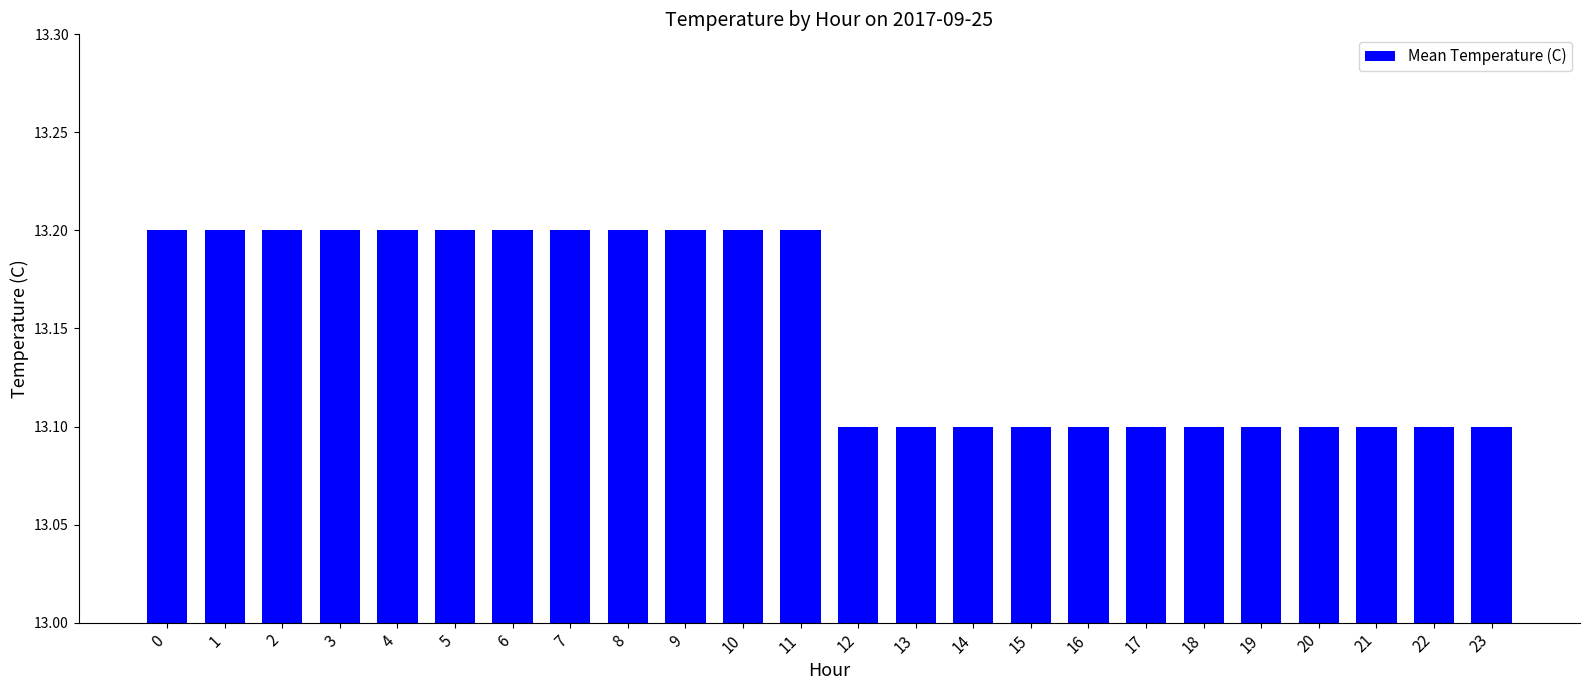

What is the difference between the maximum and minimum values?

0.1